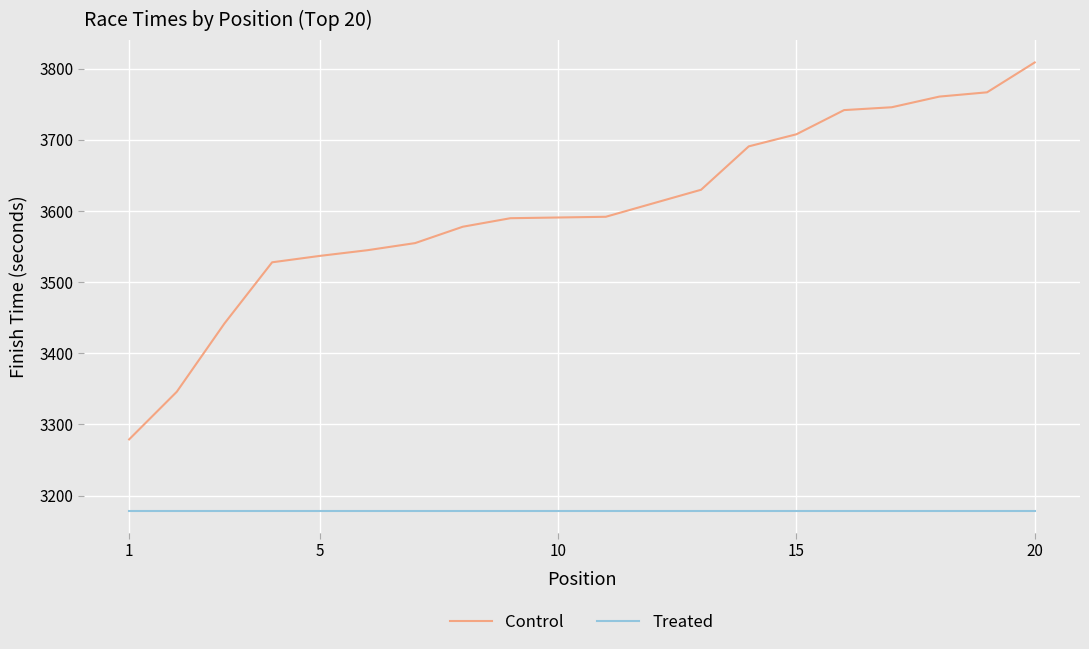

List the series in order of their overall mean, highest first.

Control, Treated